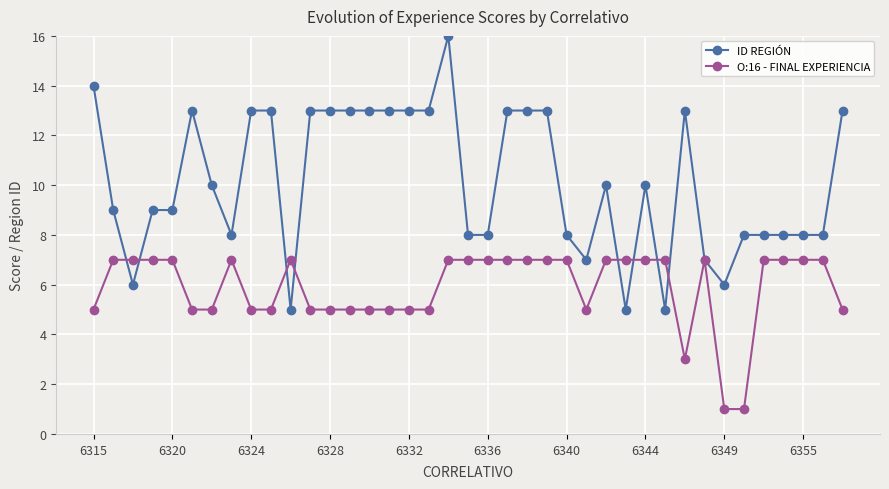

Which series has the widest spread of values?

ID REGIÓN